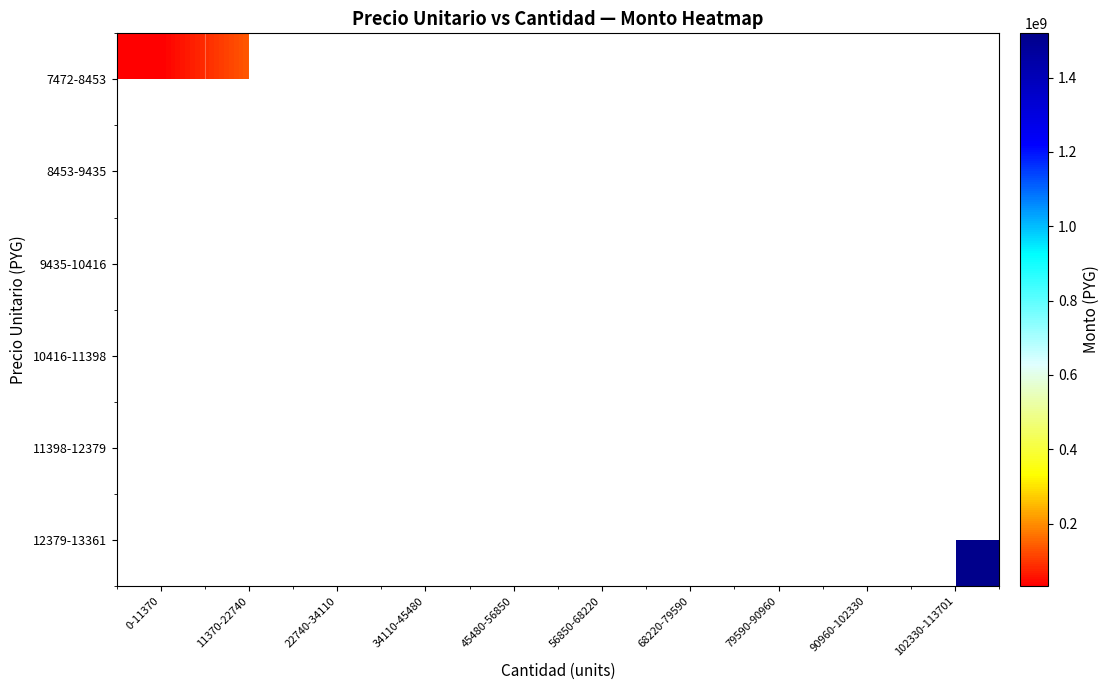

Which series has the largest range (max minus min)?

7472-8453